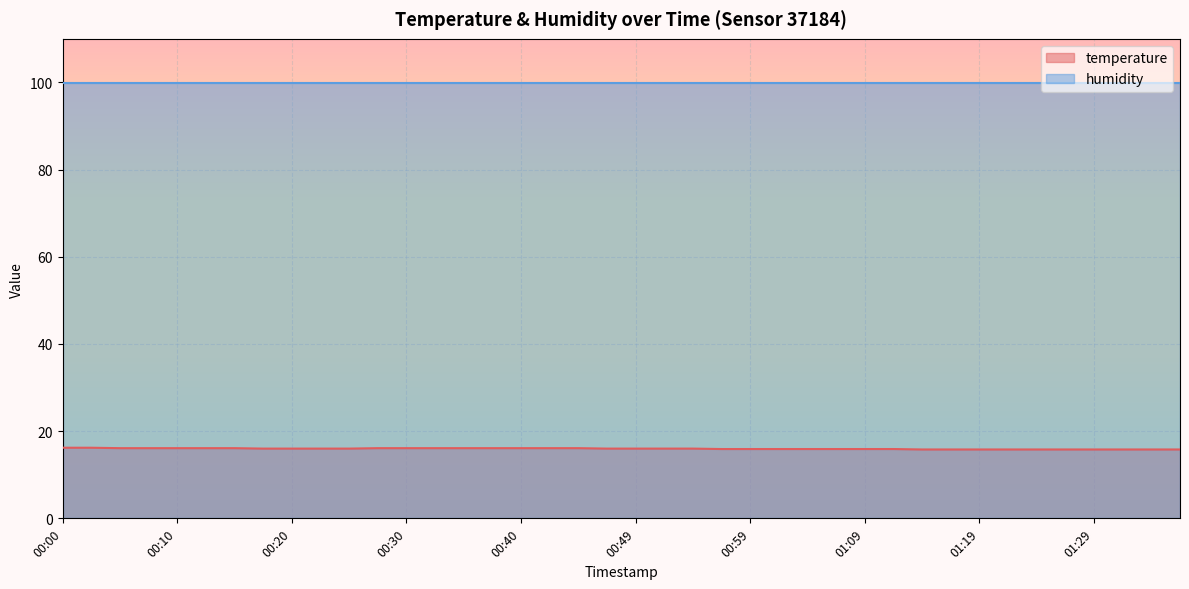

List the labels in order of value, largest first.

00:00, 00:03, 00:05, 00:08, 00:10, 00:13, 00:15, 00:27, 00:30, 00:32, 00:35, 00:37, 00:40, 00:42, 00:44, 00:18, 00:20, 00:22, 00:25, 00:47, 00:49, 00:52, 00:54, 00:57, 00:59, 01:02, 01:04, 01:07, 01:09, 01:11, 01:14, 01:16, 01:19, 01:21, 01:24, 01:26, 01:29, 01:31, 01:33, 01:36